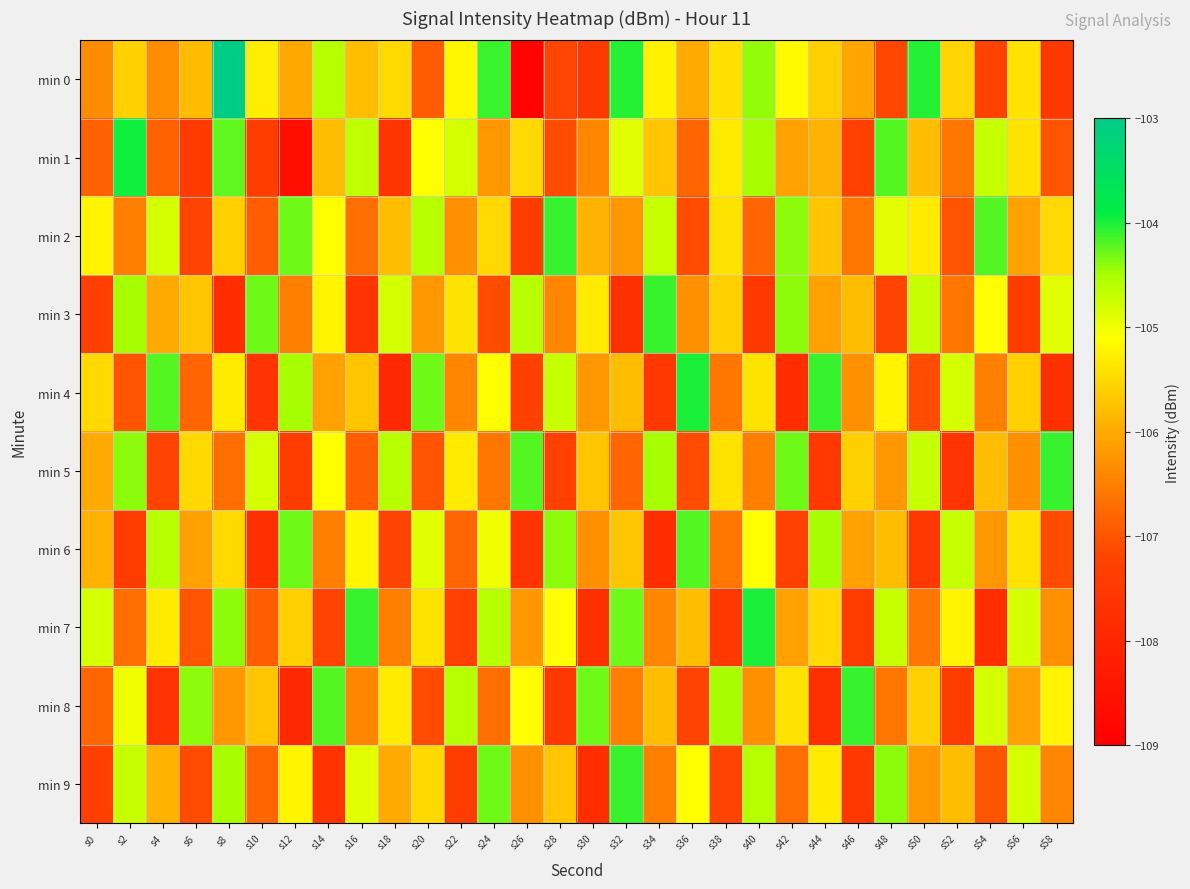

How many distinct data groups are displayed?

10